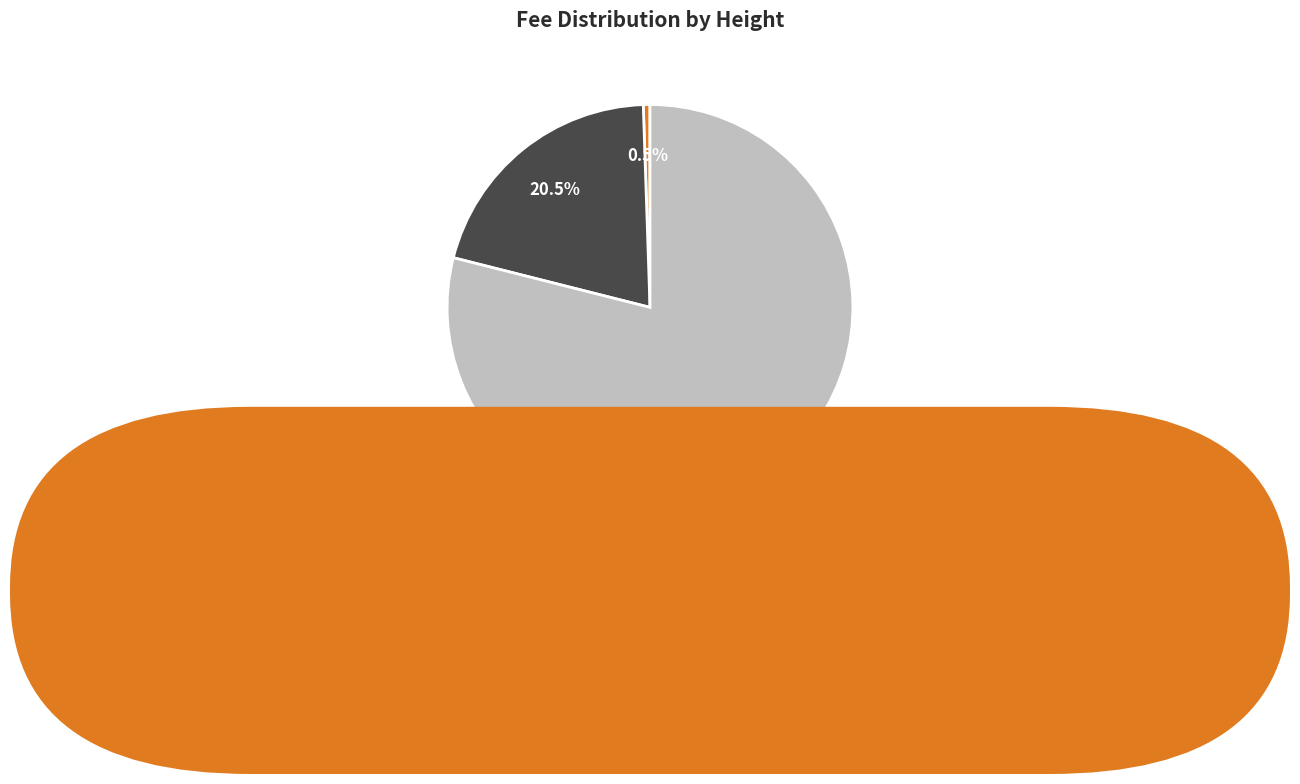

Is there a majority slice in this chart?

Yes